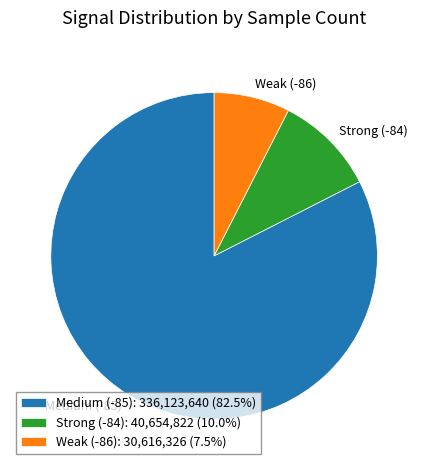

How many slices are in this pie chart?

3